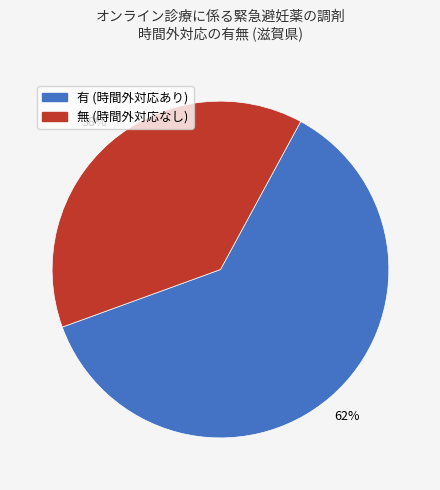

Approximately how many times larger is the value at 無 compared to 有?

0.6